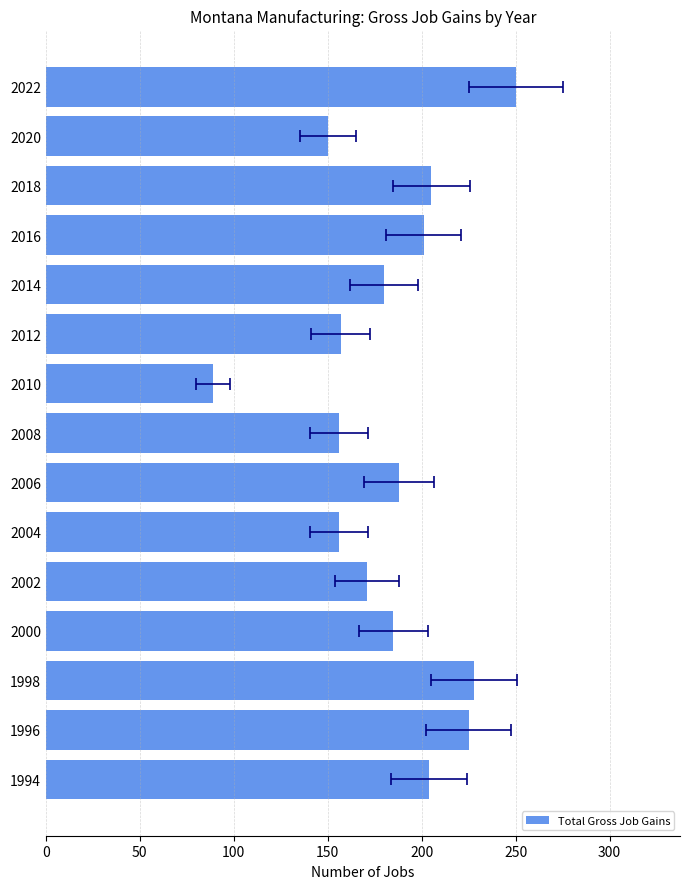

Reading right to left, transcribe all the data shown in this chart.

250	150	205	201	180	157	89	156	188	156	171	185	228	225	204